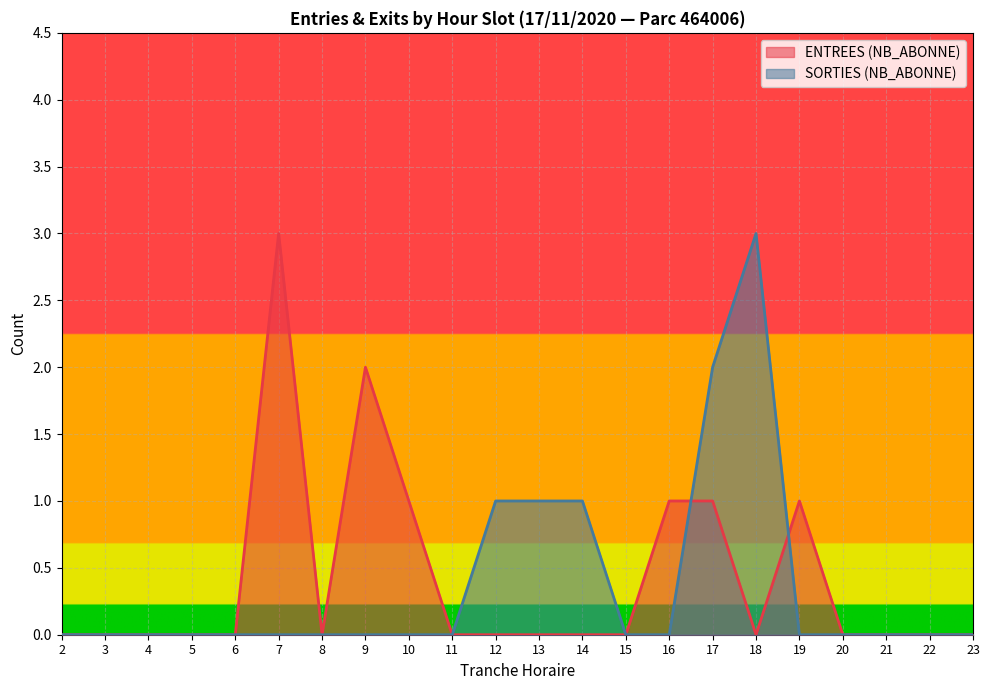

True or false: ENTREES (NB_HORAIRE) has more than 0 interior local peaks.

True